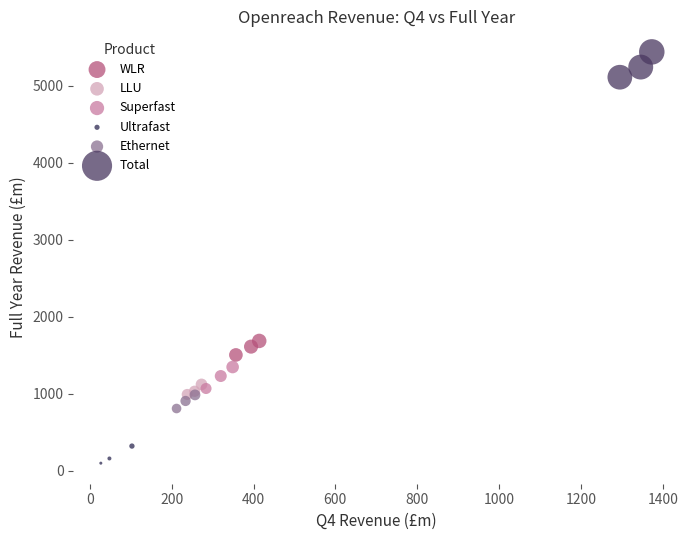

Which series reaches the minimum Y coordinate?

Ultrafast